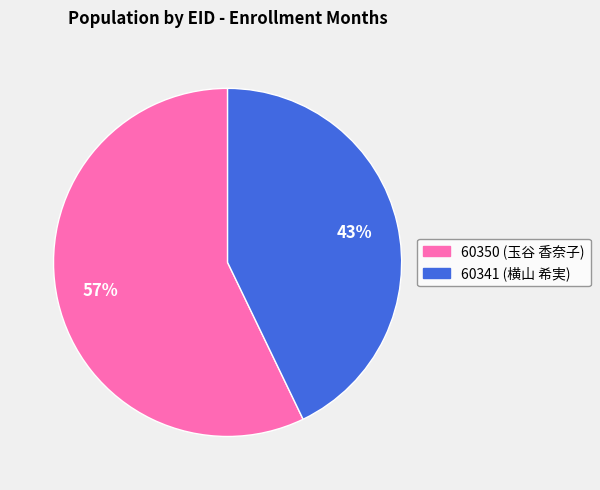

To the nearest percent, what is the difference between the largest and smallest slice percentages?

14%